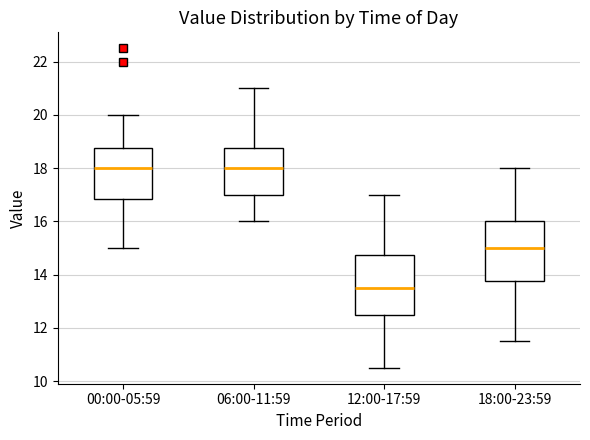

Reading left to right, transcribe this box plot: for each box, give where its median line is, the range the box spans, and where its two whiskers end, as read against the y-axis. The values are not printed on the chart, so give them approximately, as read against the axis.

00:00-05:59: median 18.0, box 16.8 to 18.8, whiskers 15.0 to 20.0
06:00-11:59: median 18.0, box 17.0 to 18.8, whiskers 16.0 to 21.0
12:00-17:59: median 13.6, box 12.6 to 14.8, whiskers 10.6 to 17.0
18:00-23:59: median 15.0, box 13.8 to 16.0, whiskers 11.6 to 18.0